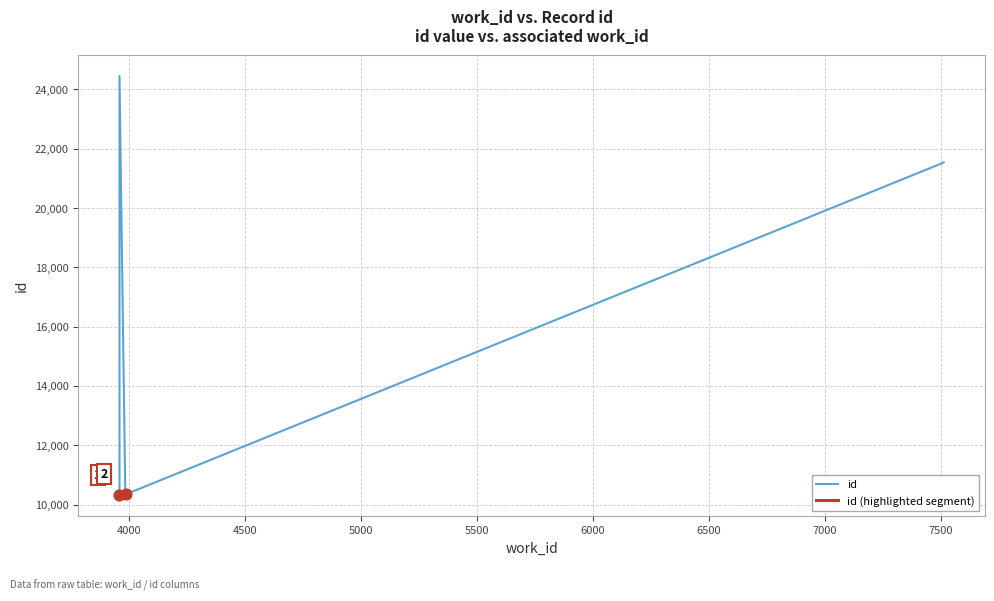

What is the ratio of the value at 3990 to the value at 3984?

1.0